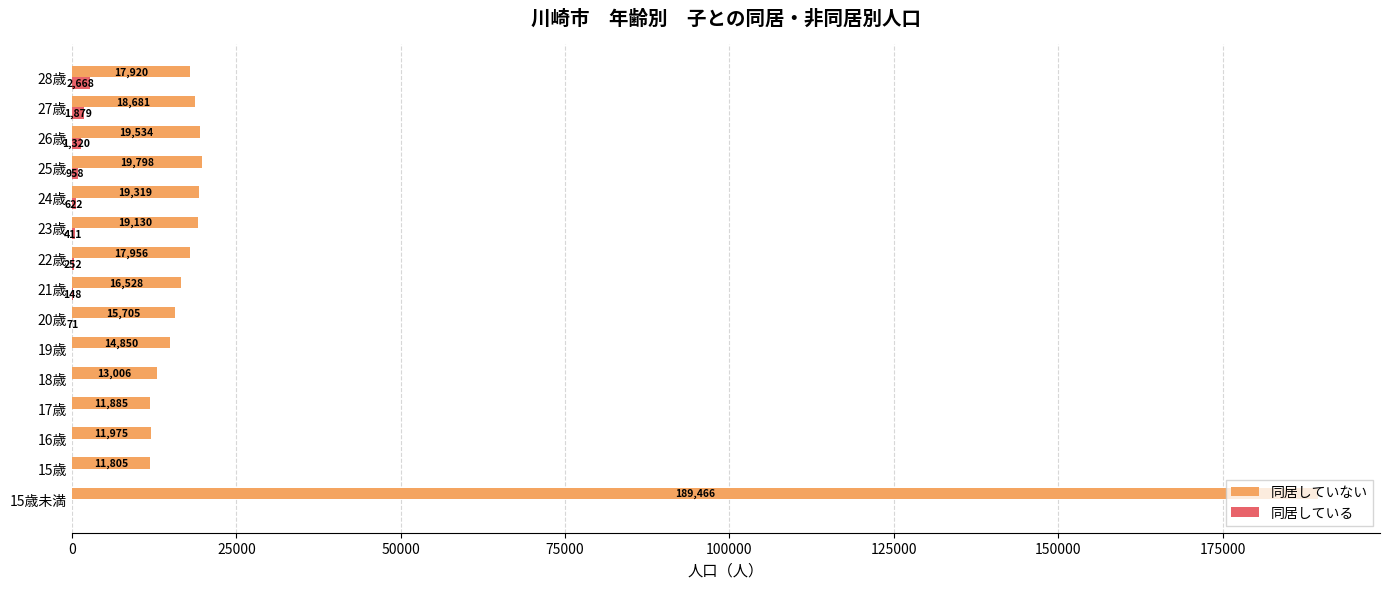

What is the sum of all 同居している values?

8377